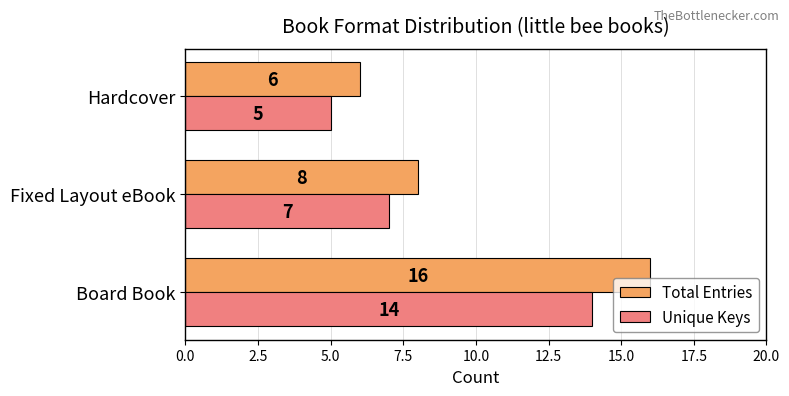

What is the average value of the Total Entries series?

10